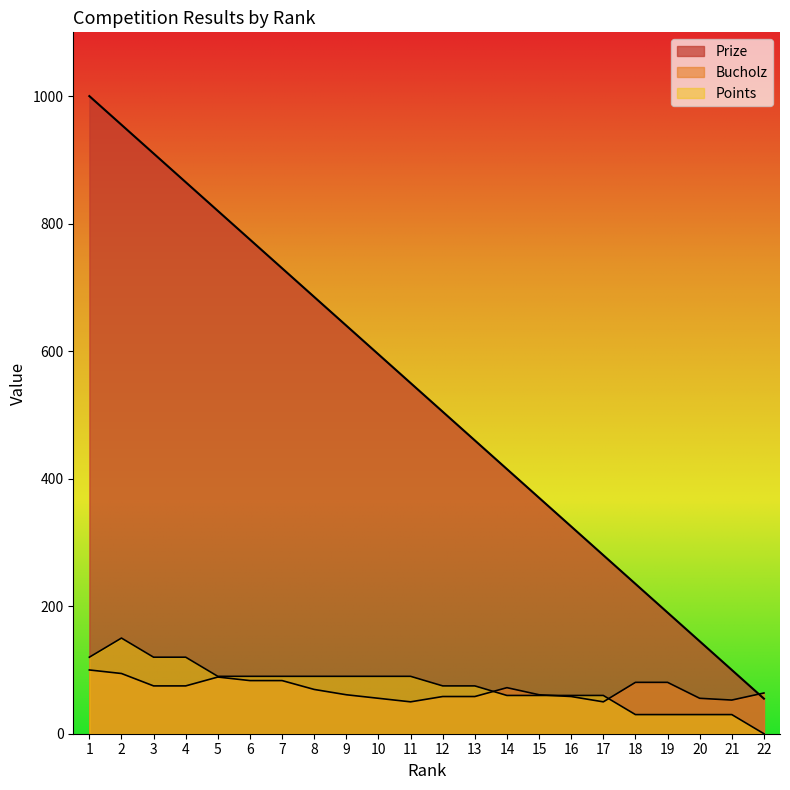

True or false: Points has a value of 35.3 at 16.

False